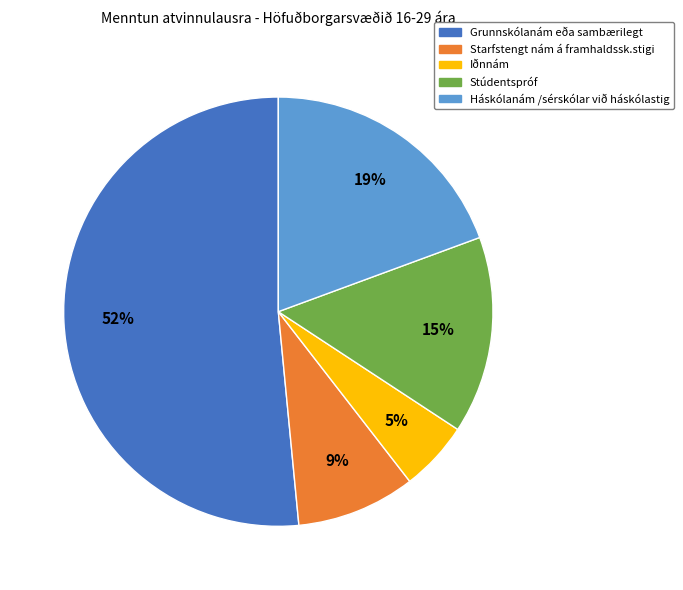

How many slices are in this pie chart?

5